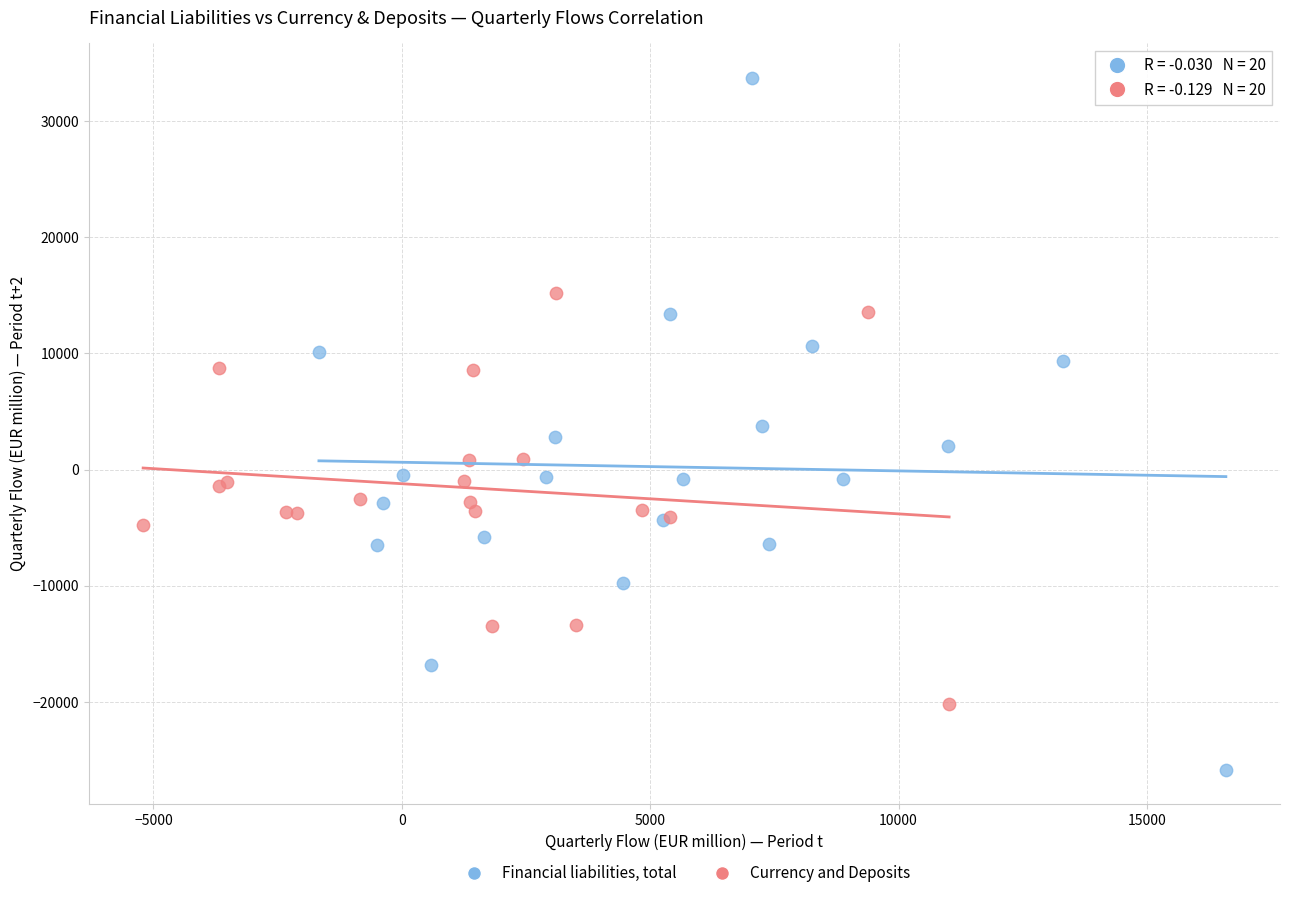

Which series contains the lowest Y value?

Financial liabilities, total